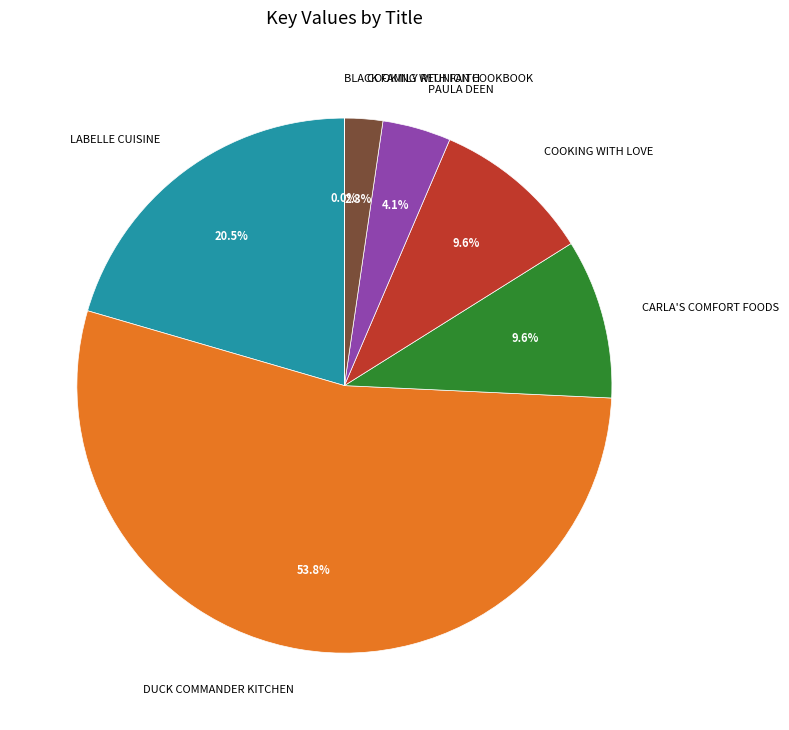

Does DUCK COMMANDER KITCHEN represent more than half of the total?

Yes